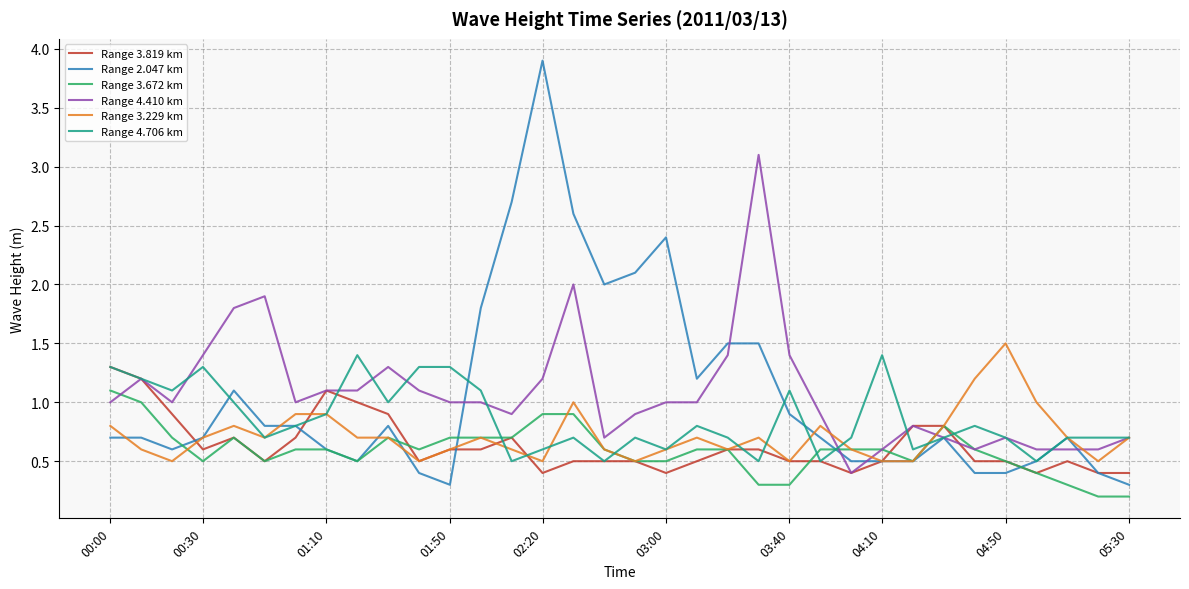

What is the lowest value of the Range 3.819 km series?

0.4